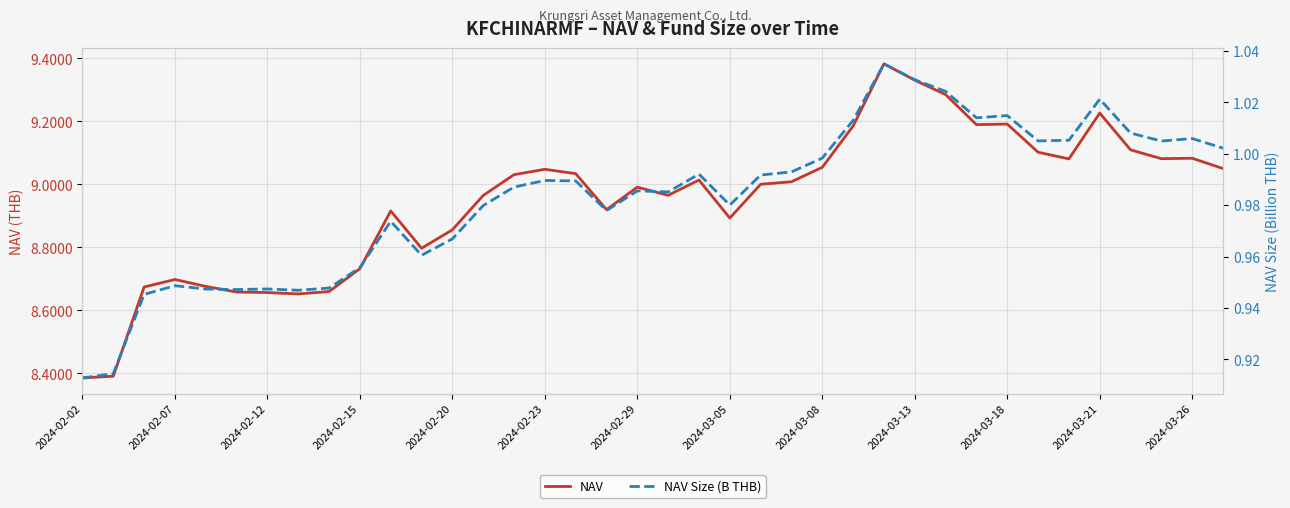

What are all the series names shown in the legend?

NAV, NAV Size (B THB)